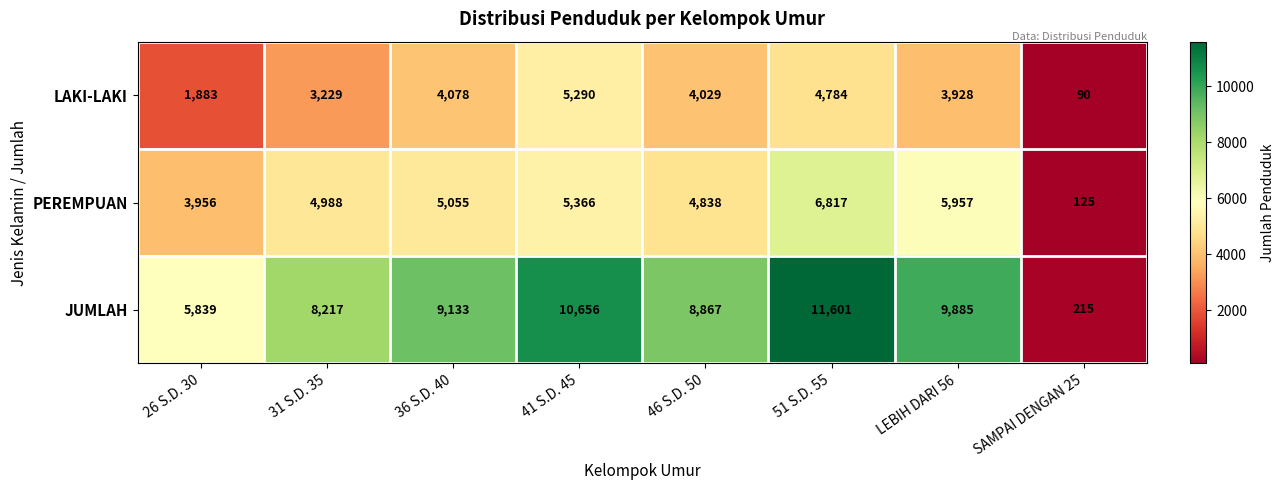

What is the difference between the second highest and minimum values in the LAKI-LAKI series?

4694